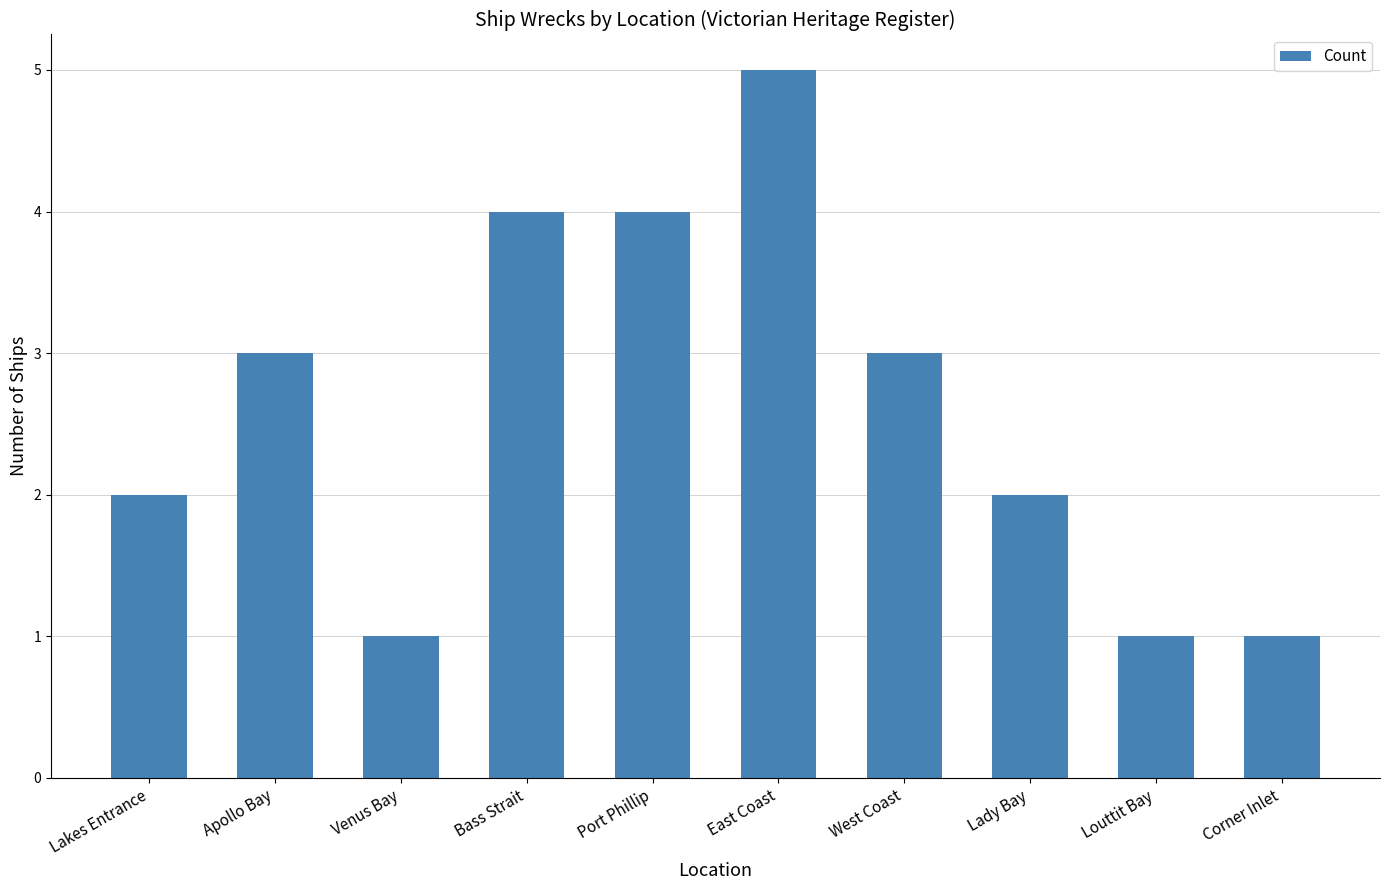

What is the average value?

3